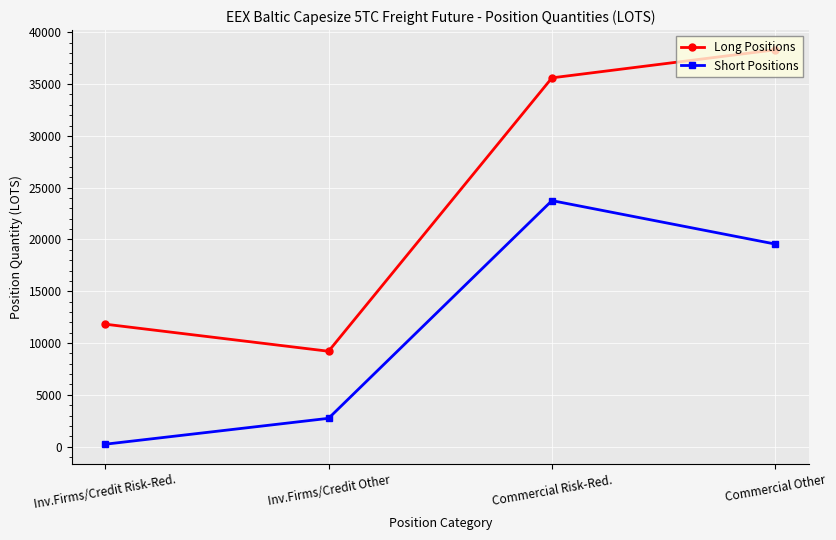

What is the label of the 4th point from the left?

Commercial Other